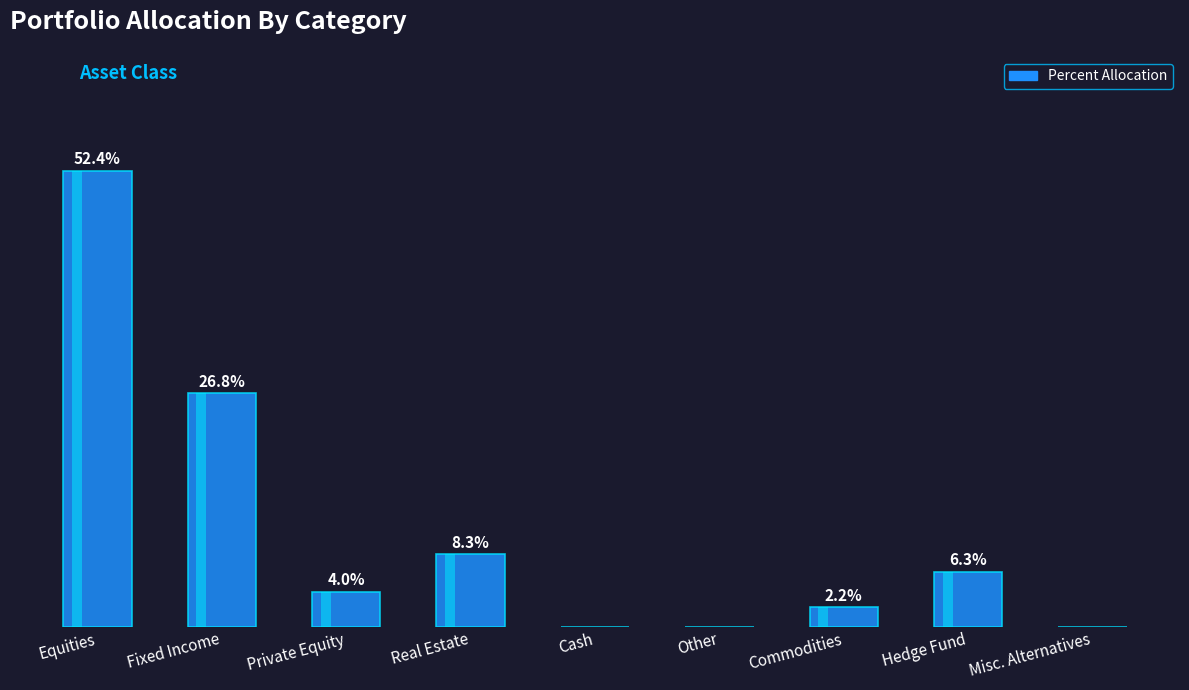

At which label is the value closest to 26?

Fixed Income